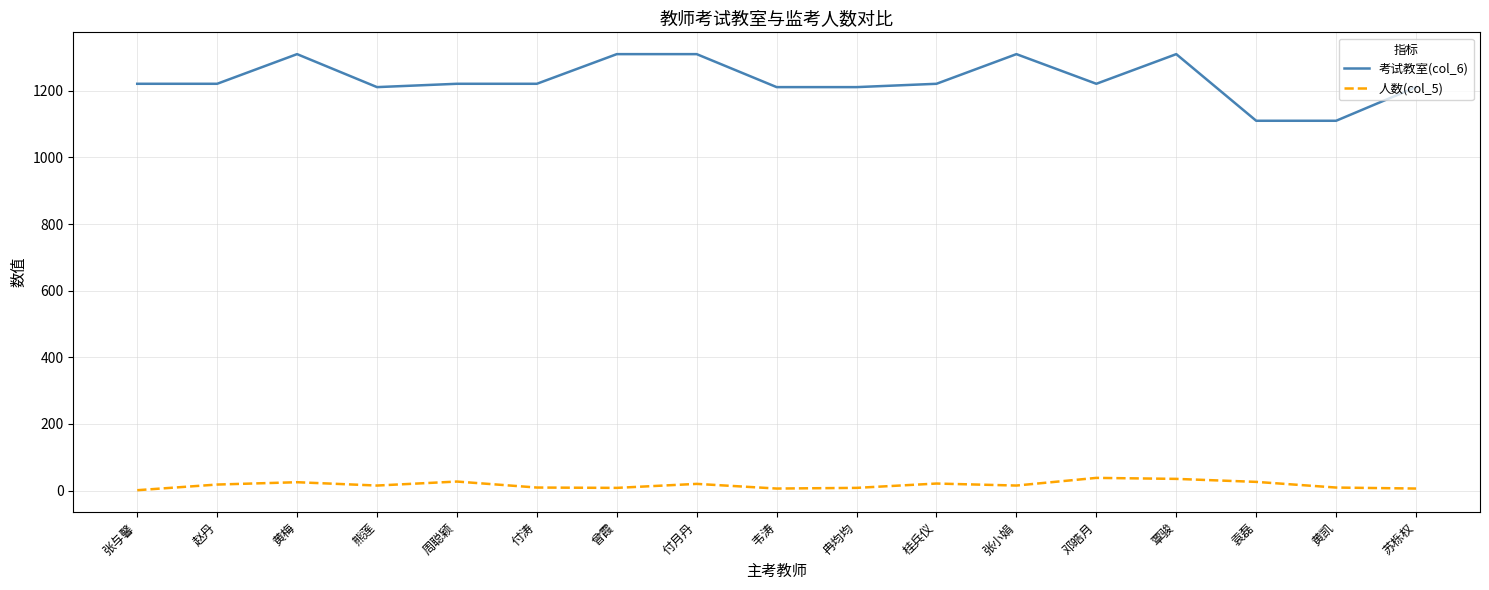

What is the average value of the 人数(col_5) series?

17